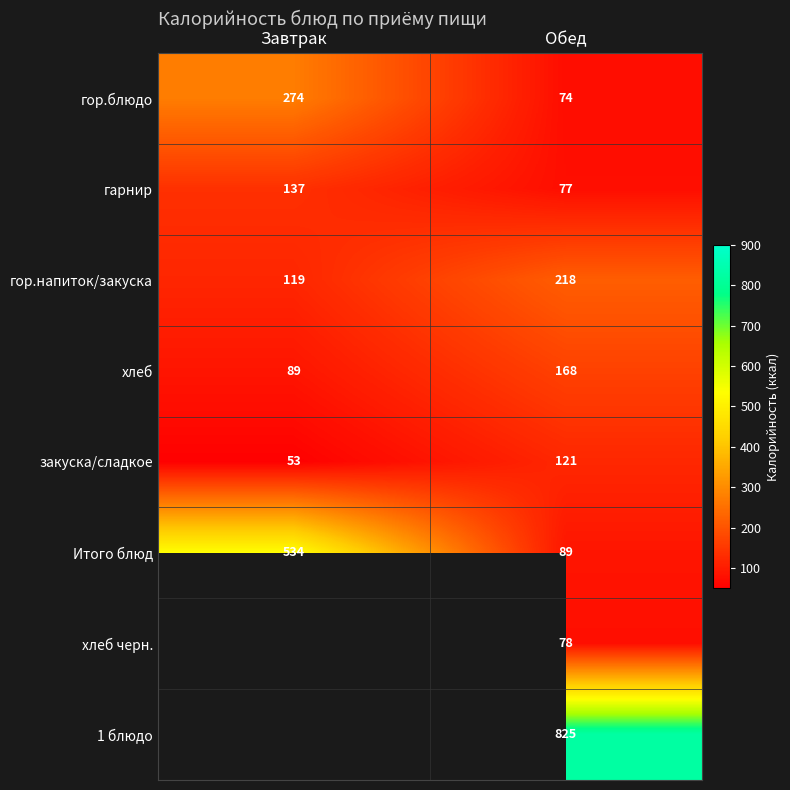

Which category has the lowest value across all series?

Завтрак